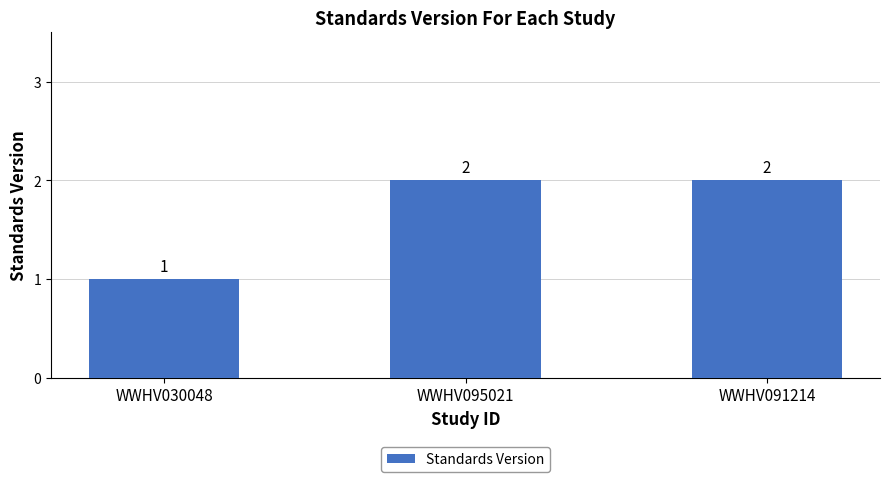

True or false: the data shows 2 at WWHV030048.

False